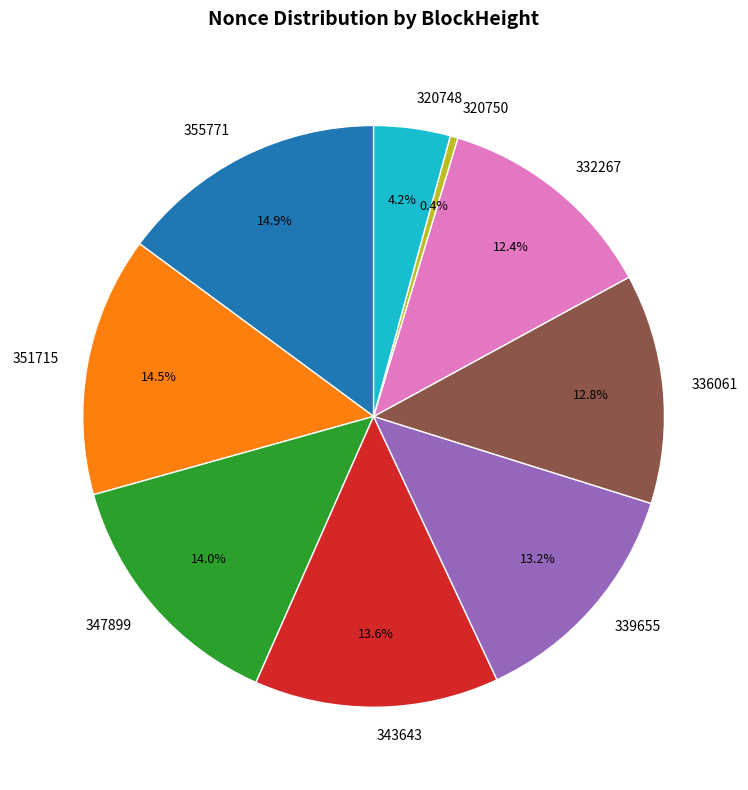

Which slice is the smallest?

320750